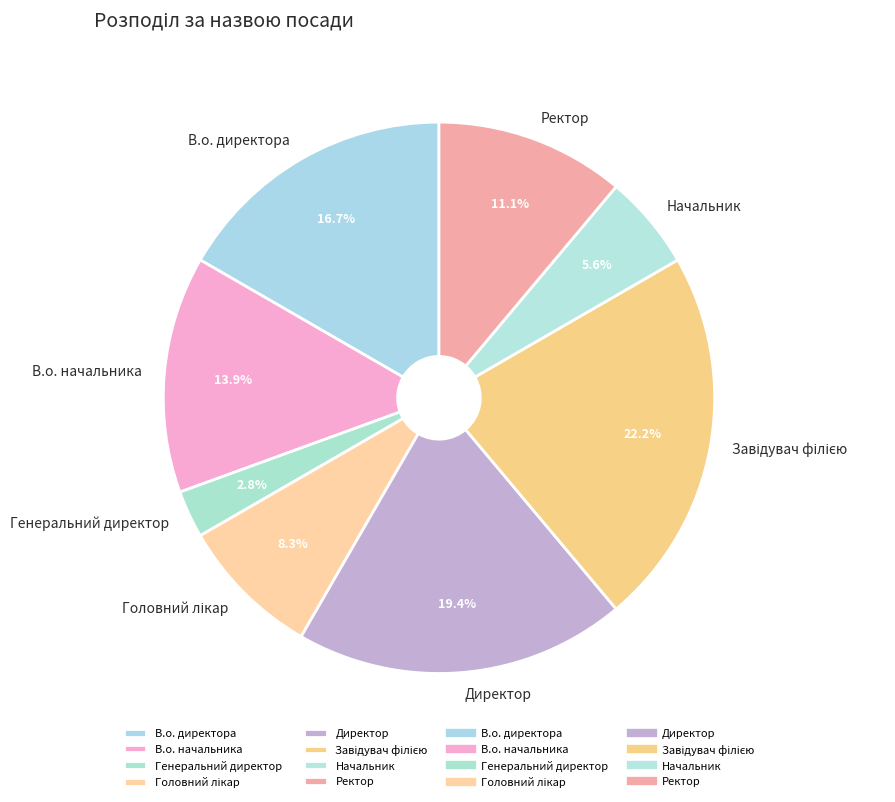

Count the number of slices in the pie.

8